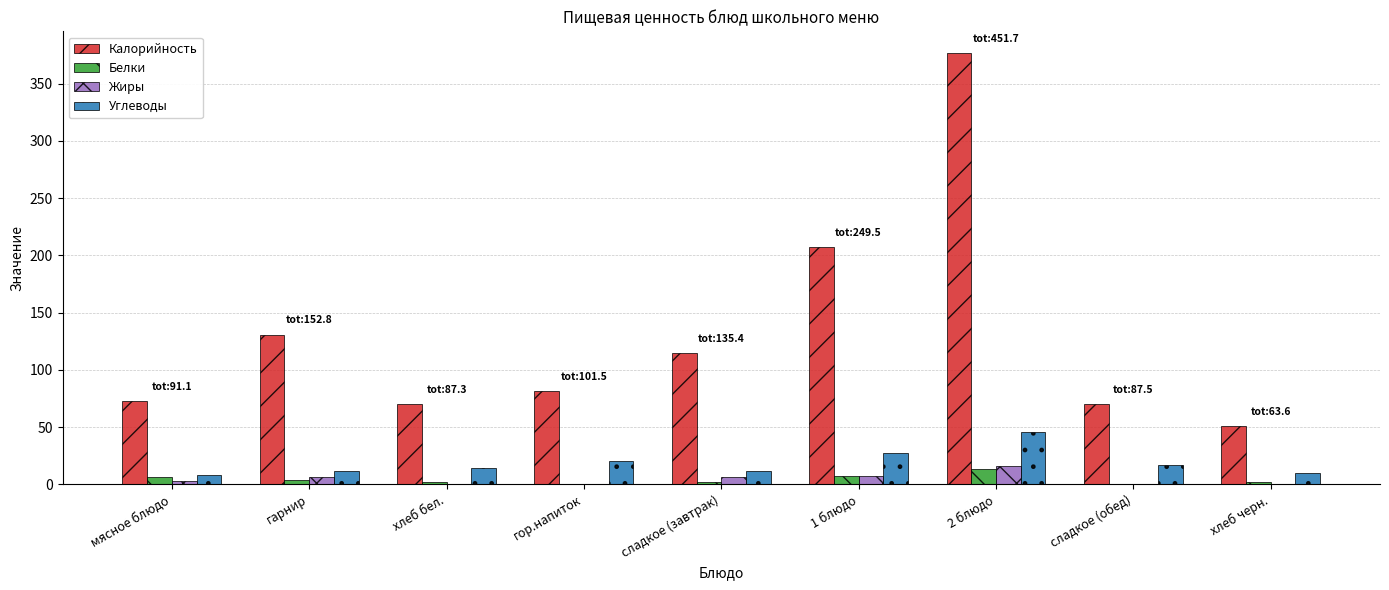

What is the sum of all Углеводы values?

167.5